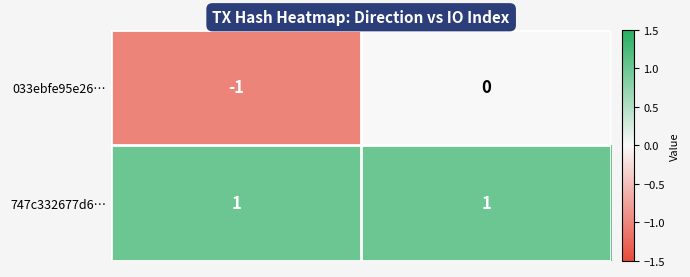

What is the total value across all series at io_index?

1